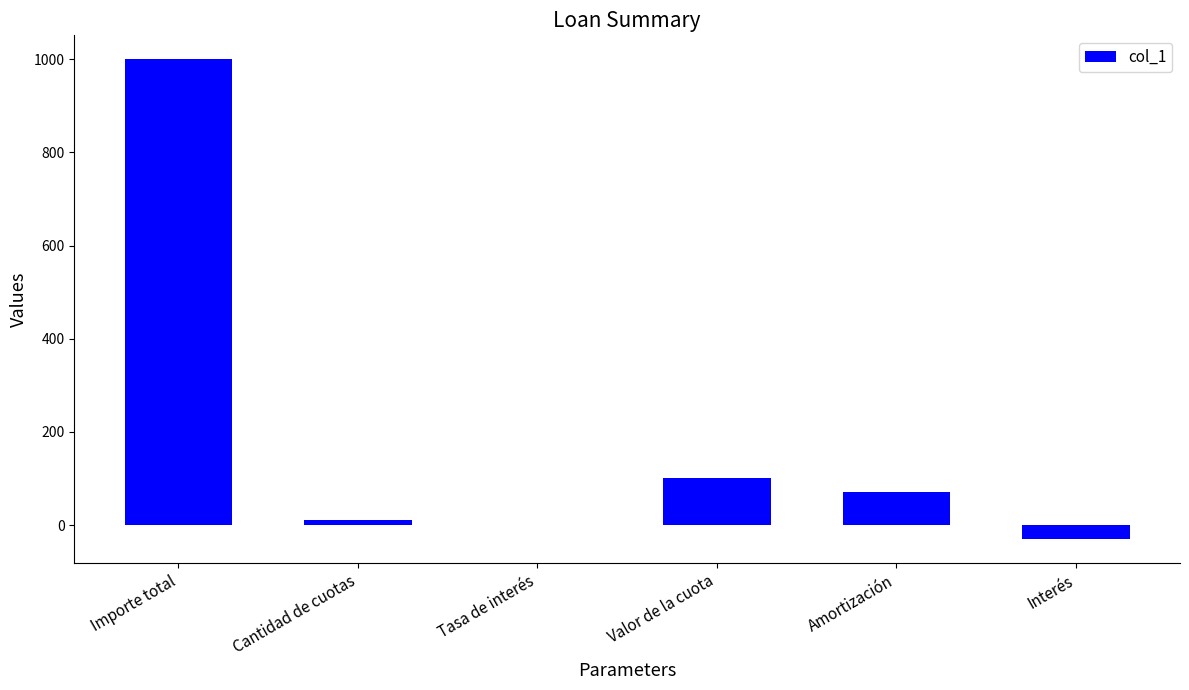

What is the sum of the values at Interés and Importe total?

970.0